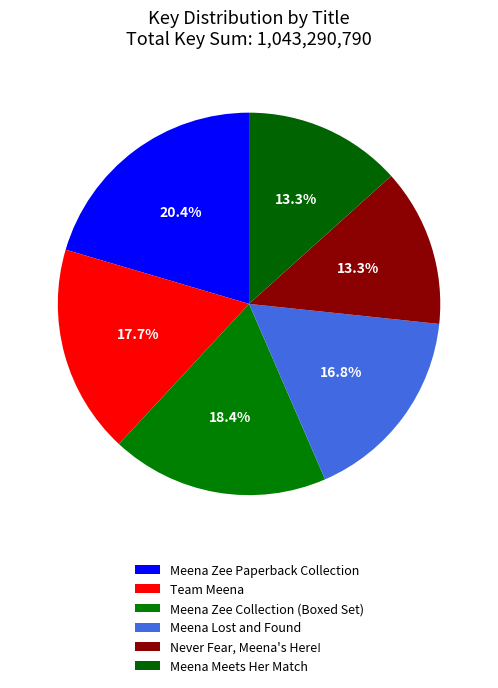

The Meena Zee Collection (Boxed Set) slice represents 18% of the pie. True or false?

True